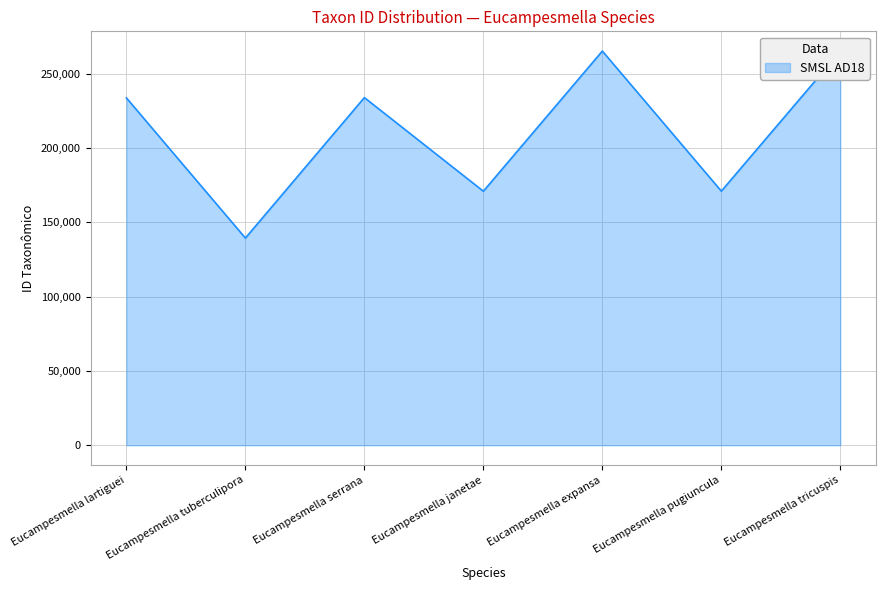

At which category does the data reach its first local peak?

Eucampesmella serrana